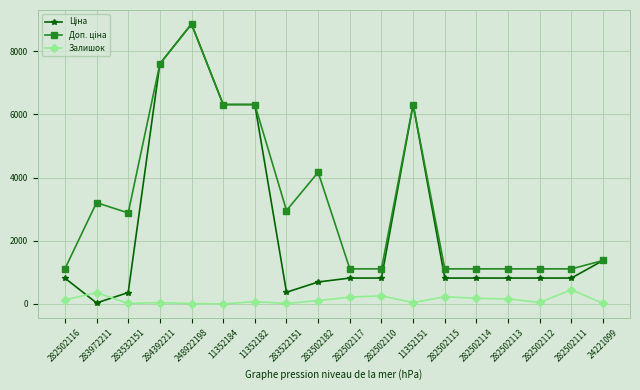

True or false: Залишок has a value of 15.0 at 283532151.

True